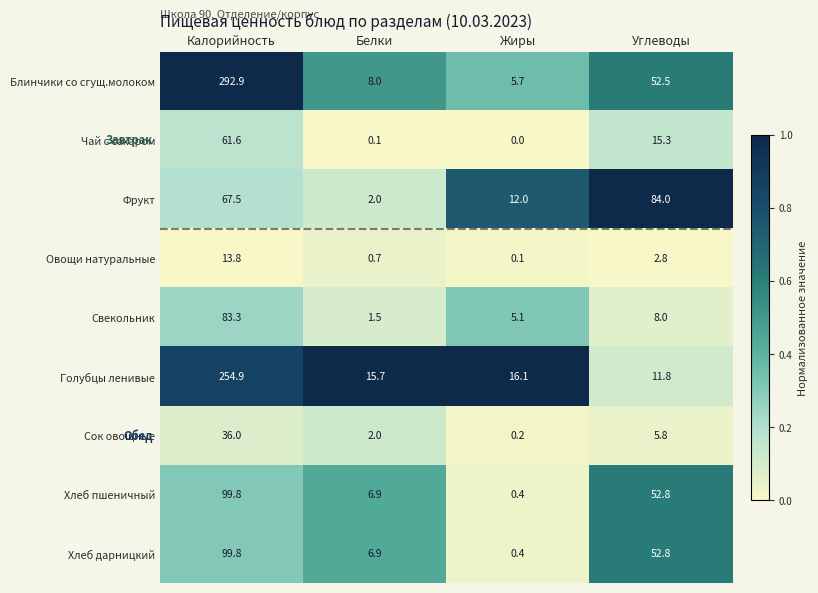

What is the total value across all series at Калорийность?

1009.6